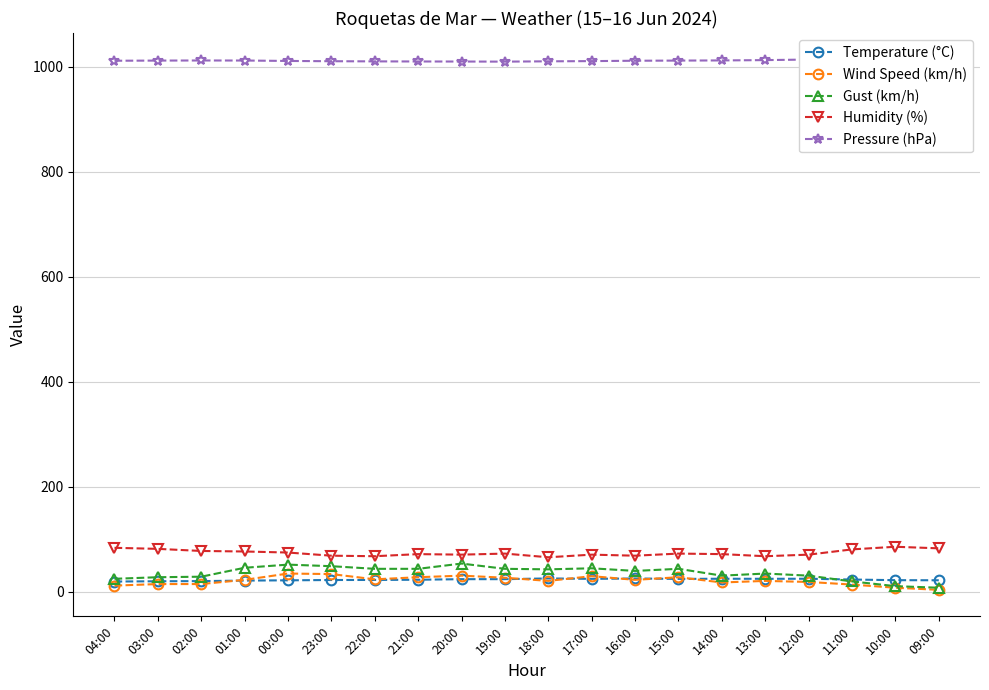

At how many categories does at least one series exceed 524?

20